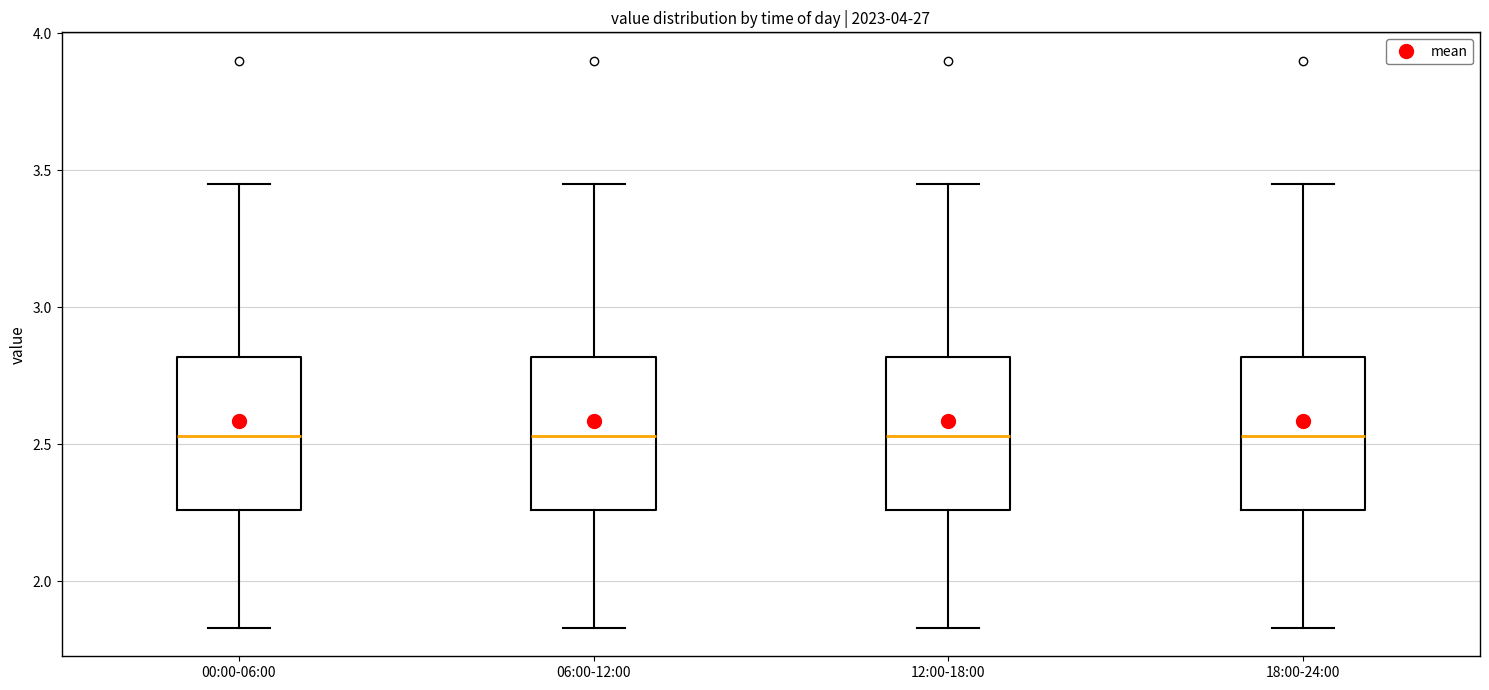

Reading left to right, read every box against the y-axis: the position of its median line, the range the box covers, and the ends of its whiskers. The values are not printed on the chart, so give them approximately, as read against the axis.

00:00-06:00: median 2.55, box 2.25 to 2.80, whiskers 1.85 to 3.45
06:00-12:00: median 2.55, box 2.25 to 2.80, whiskers 1.85 to 3.45
12:00-18:00: median 2.55, box 2.25 to 2.80, whiskers 1.85 to 3.45
18:00-24:00: median 2.55, box 2.25 to 2.80, whiskers 1.85 to 3.45